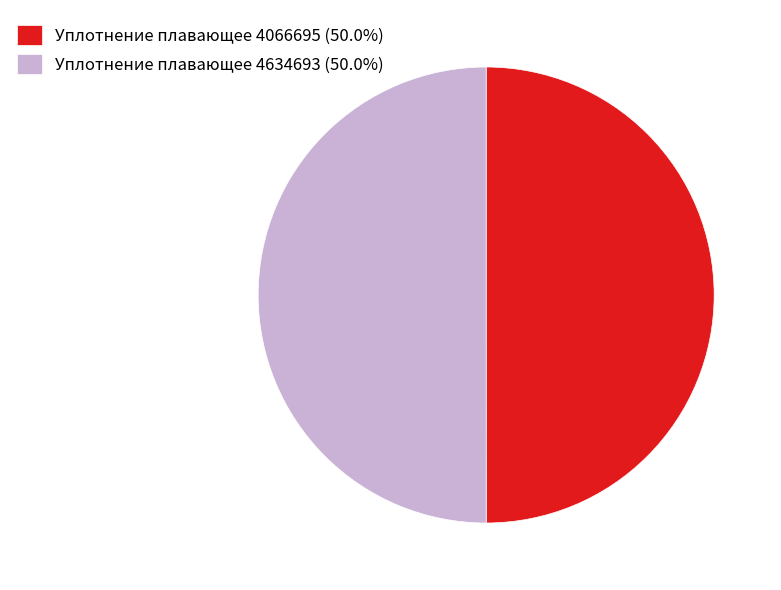

Do Уплотнение плавающее 4066695 and Уплотнение плавающее 4634693 together represent more than half of the pie?

Yes